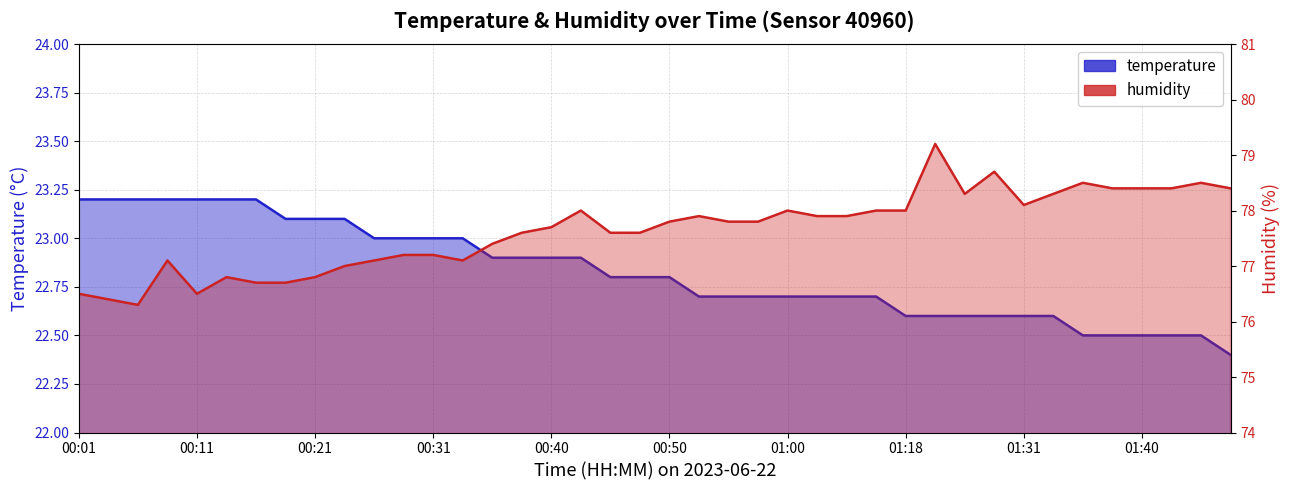

What is the smallest value displayed?

22.4